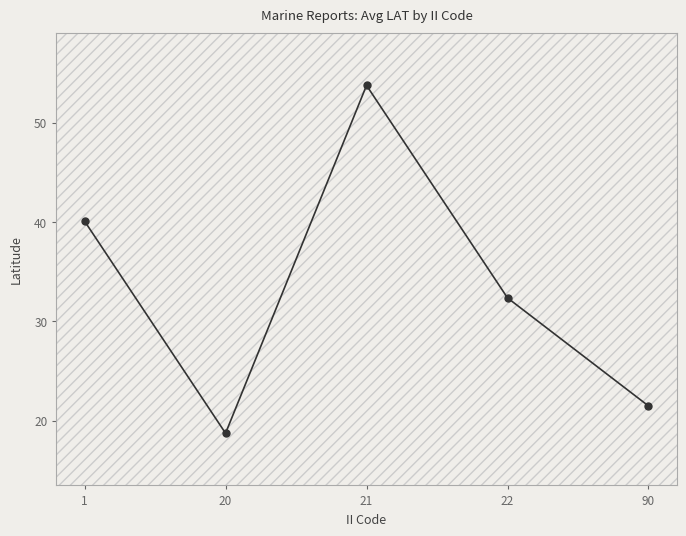

Count the number of values greater than 32.

3